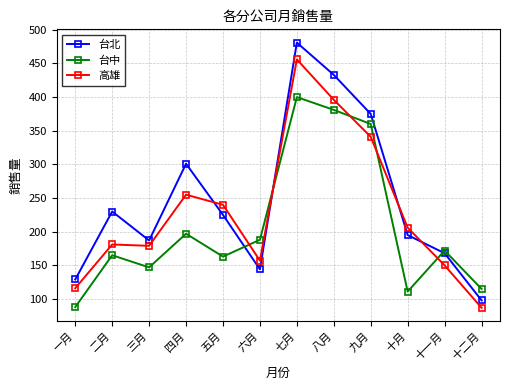

What is the value of the 高雄 point at the 6th from the left?

157